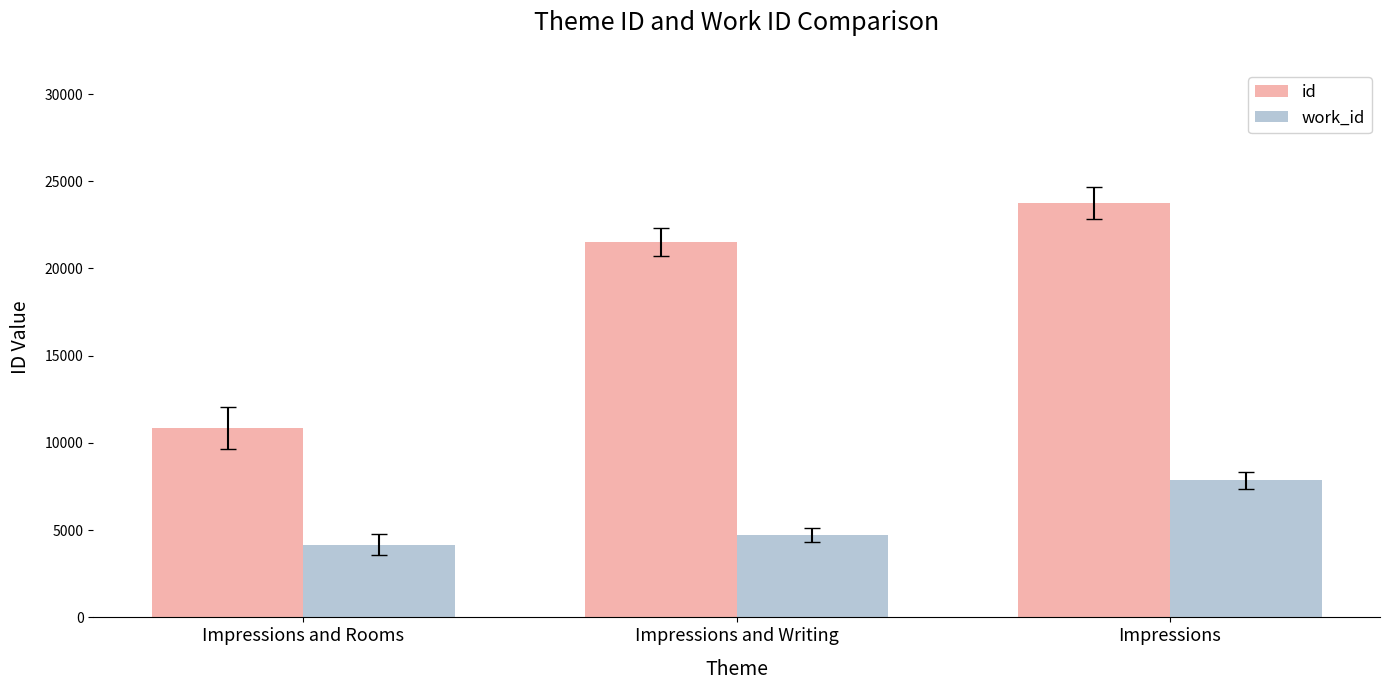

At which label is work_id closest to 6019?

Impressions and Writing